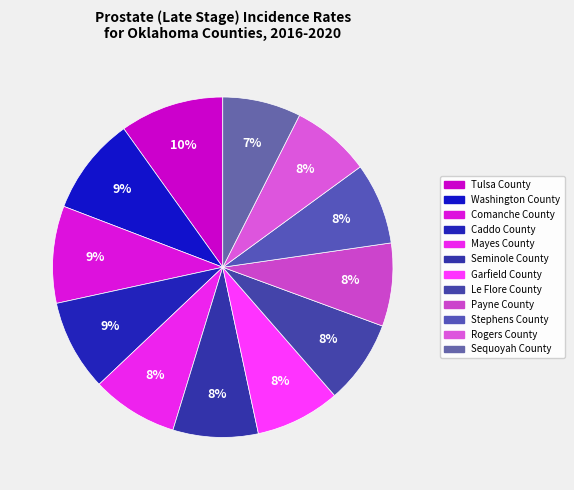

To the nearest percent, what percentage of the pie is Mayes County?

8%